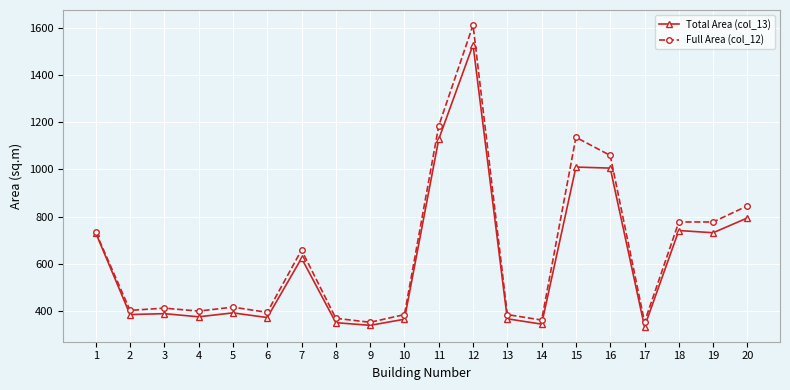

Between 5 and 7, which series saw the biggest shift?

Full Area (col_12)